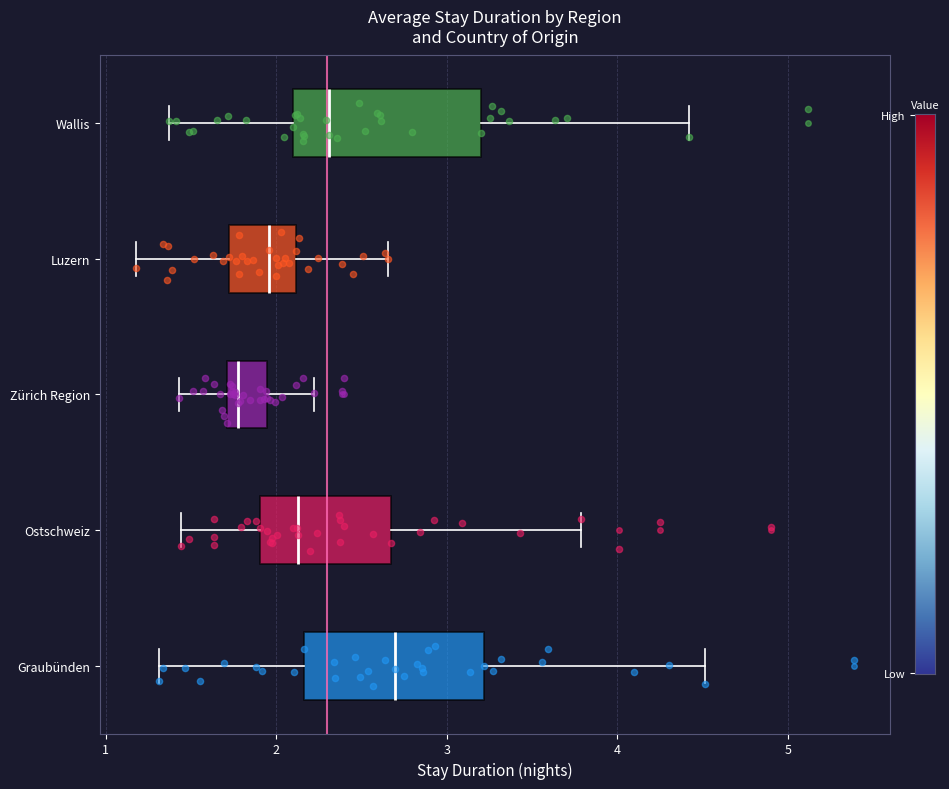

Which box's median line is the furthest to the left?

Zürich Region